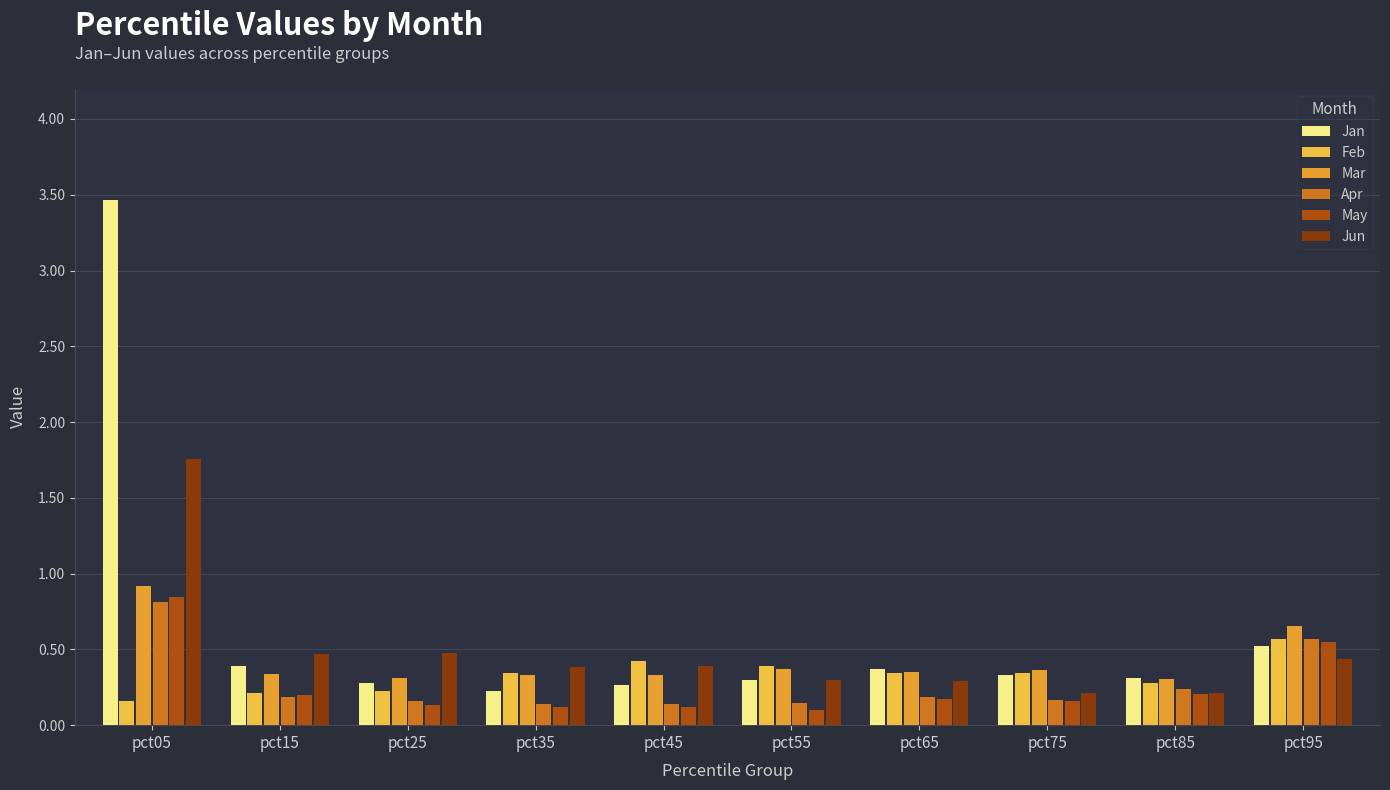

Rank the categories by Jan value from highest to lowest.

pct05, pct95, pct15, pct65, pct75, pct85, pct55, pct25, pct45, pct35